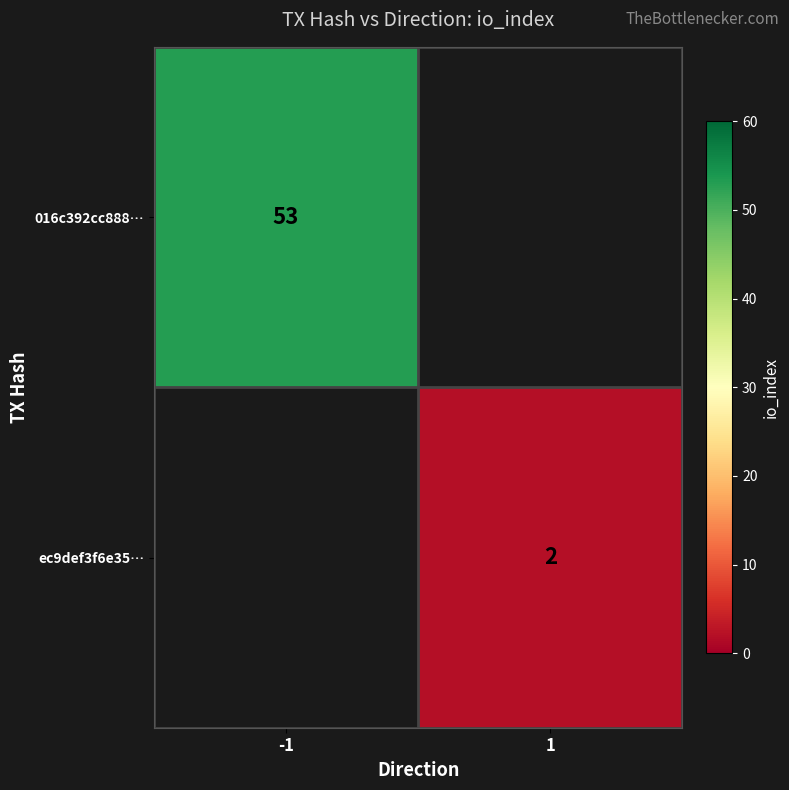

Is it true that ec9def3f6e35… equals 2 at 1?

True